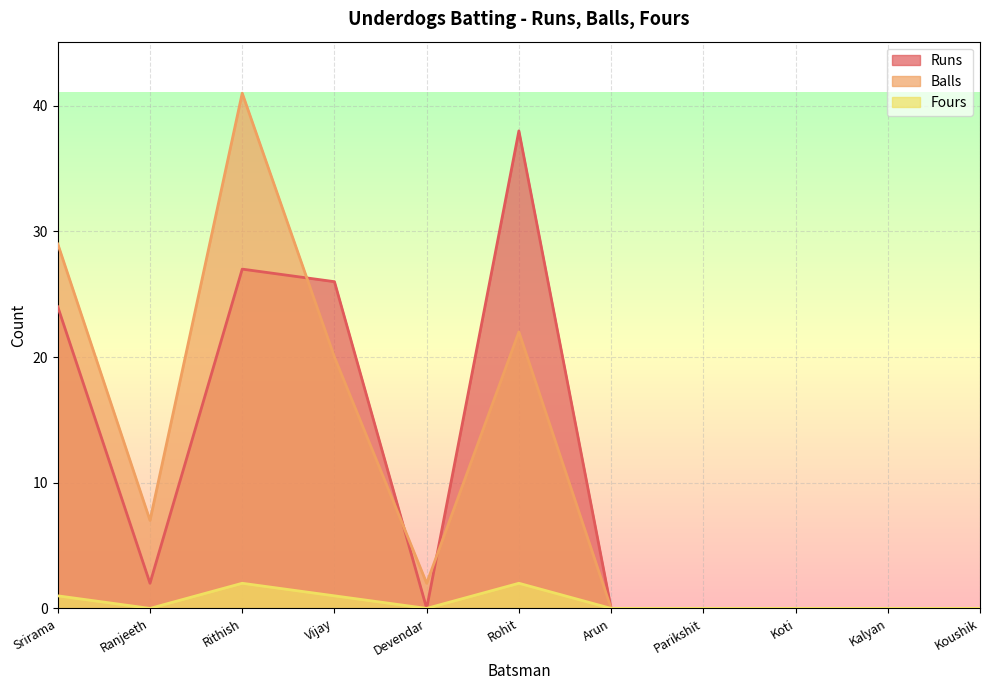

Where does the Balls series first go above 2?

Srirama